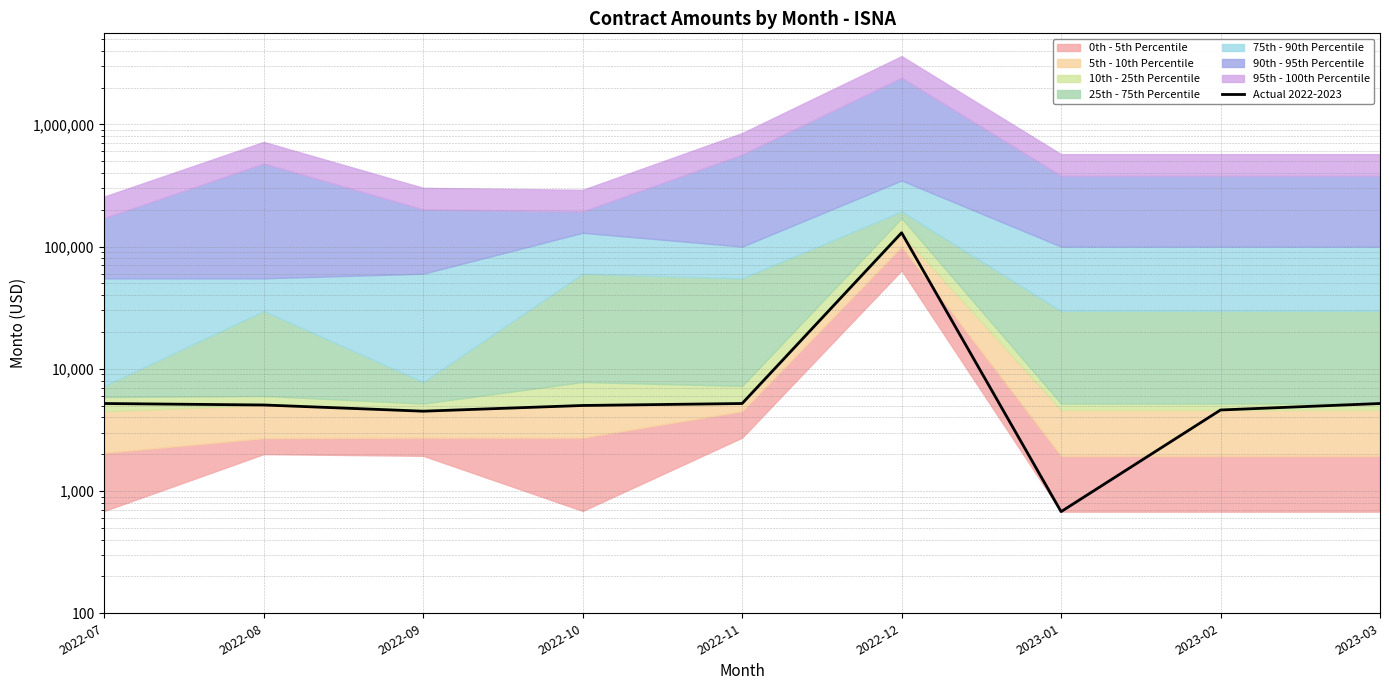

What position from the right is 2022-10?

6